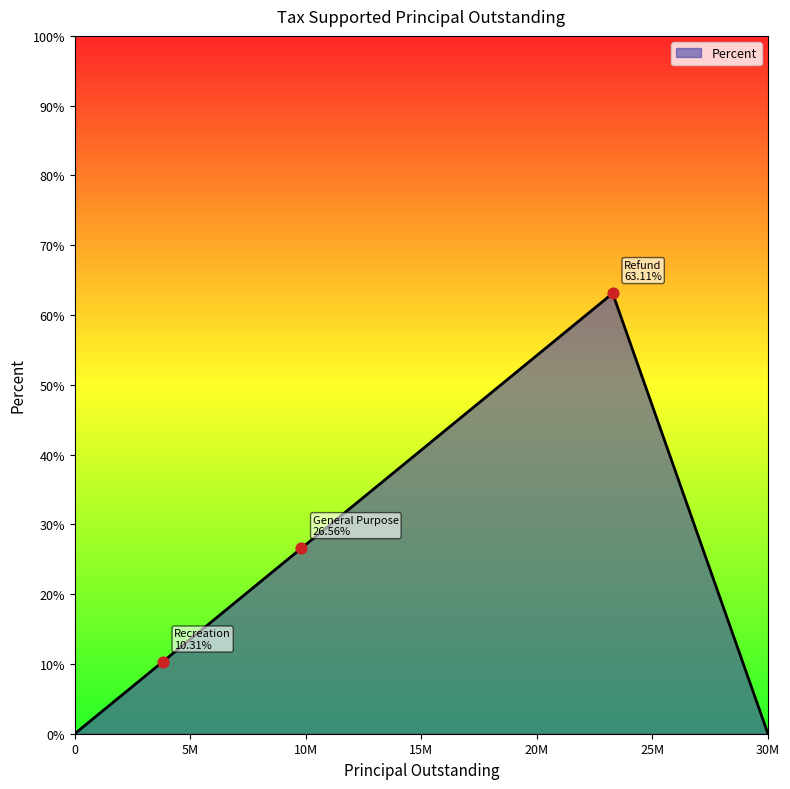

What is the sum of all values?

100.0